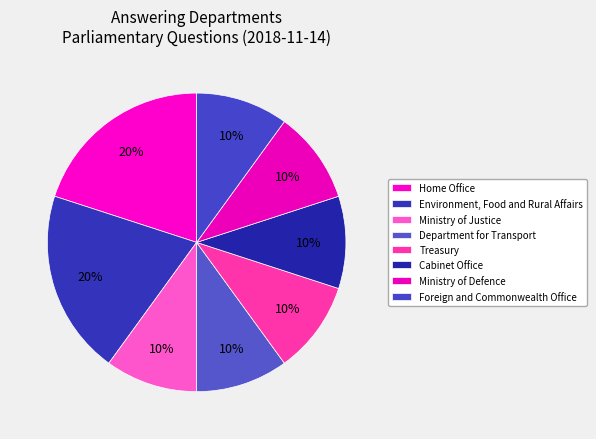

What percentage is the Environment, Food and Rural Affairs slice, to the nearest percent?

20%